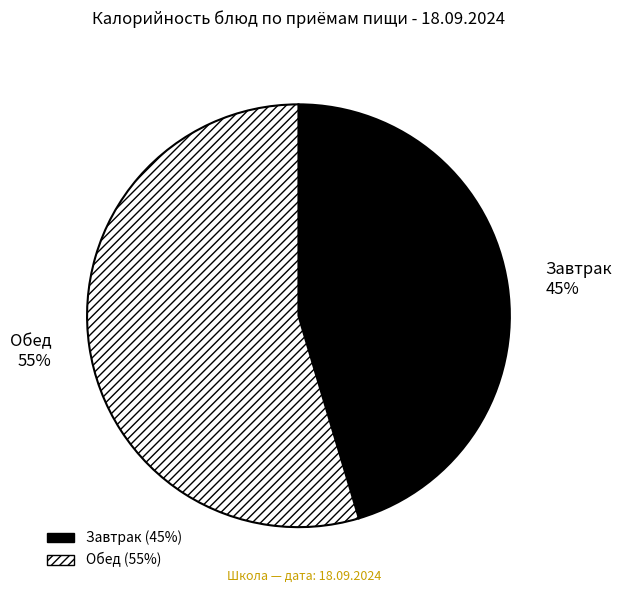

Rank the categories by value from highest to lowest.

Обед, Завтрак